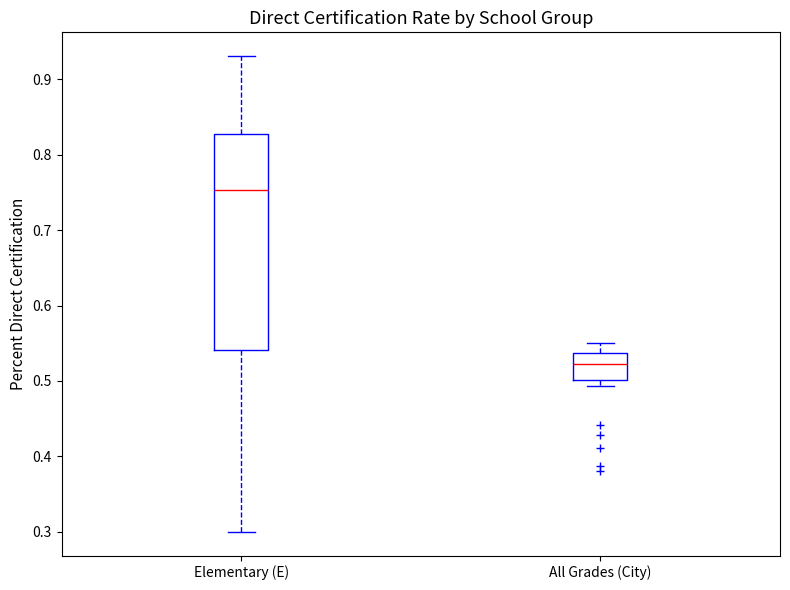

Reading left to right, read every box against the y-axis: the position of its median line, the range the box covers, and the ends of its whiskers. The values are not printed on the chart, so give them approximately, as read against the axis.

Elementary (E): median 0.75, box 0.54 to 0.83, whiskers 0.30 to 0.93
All Grades (City): median 0.52, box 0.50 to 0.54, whiskers 0.49 to 0.55